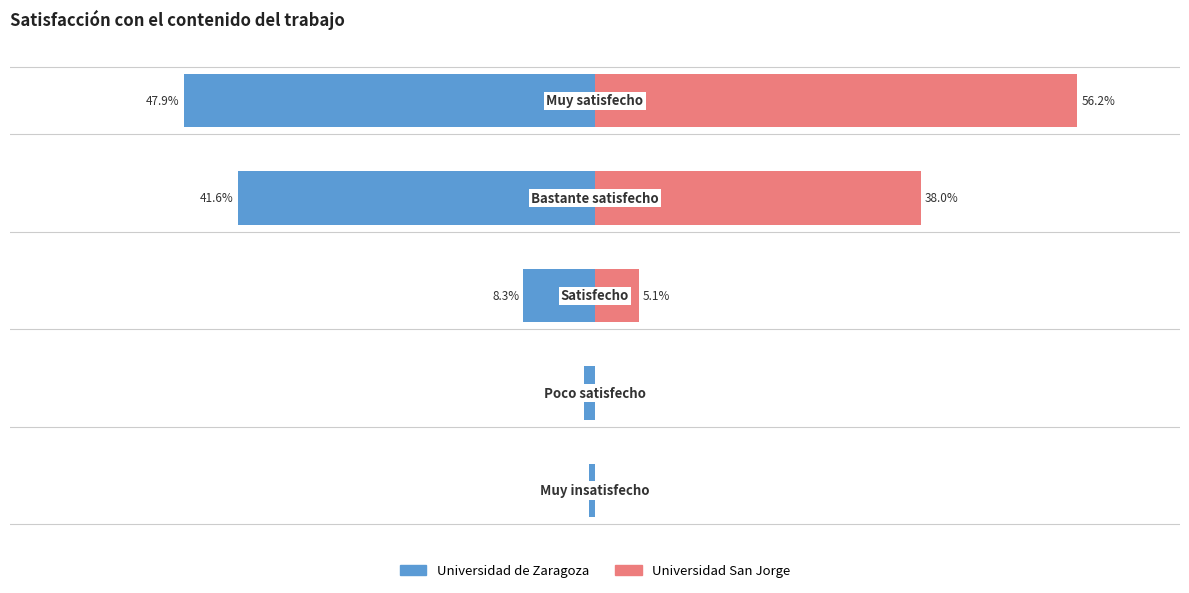

List the series in order of their peak value, highest first.

Universidad San Jorge, Universidad de Zaragoza